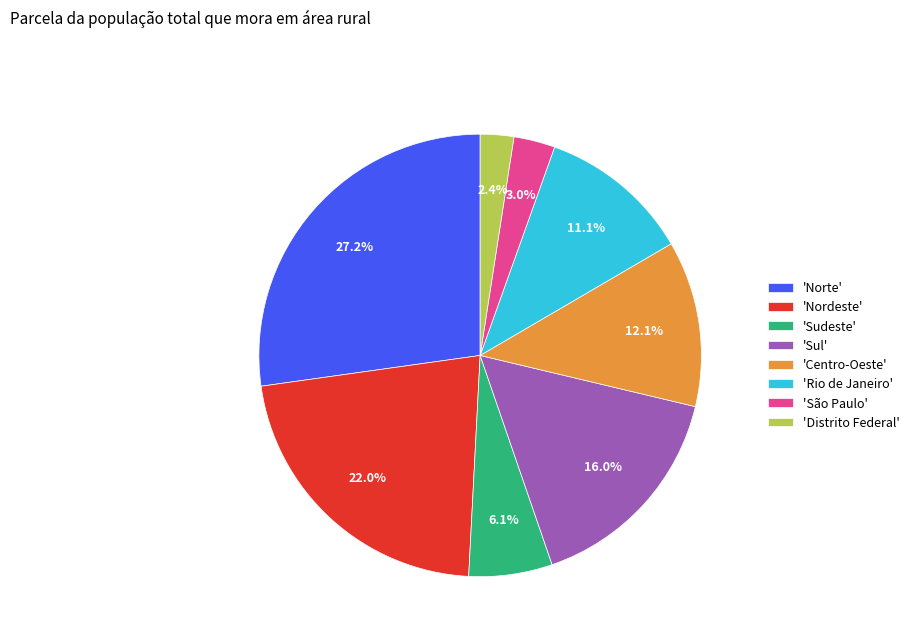

Which category has the smallest portion of the pie?

'Distrito Federal'